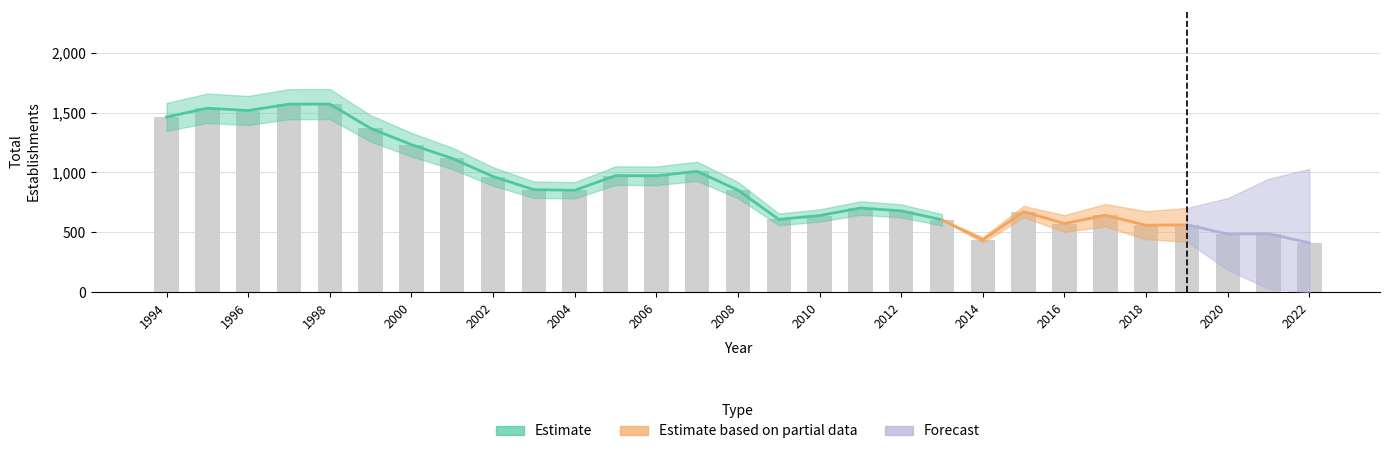

Which label corresponds to the largest value in the chart?

1998